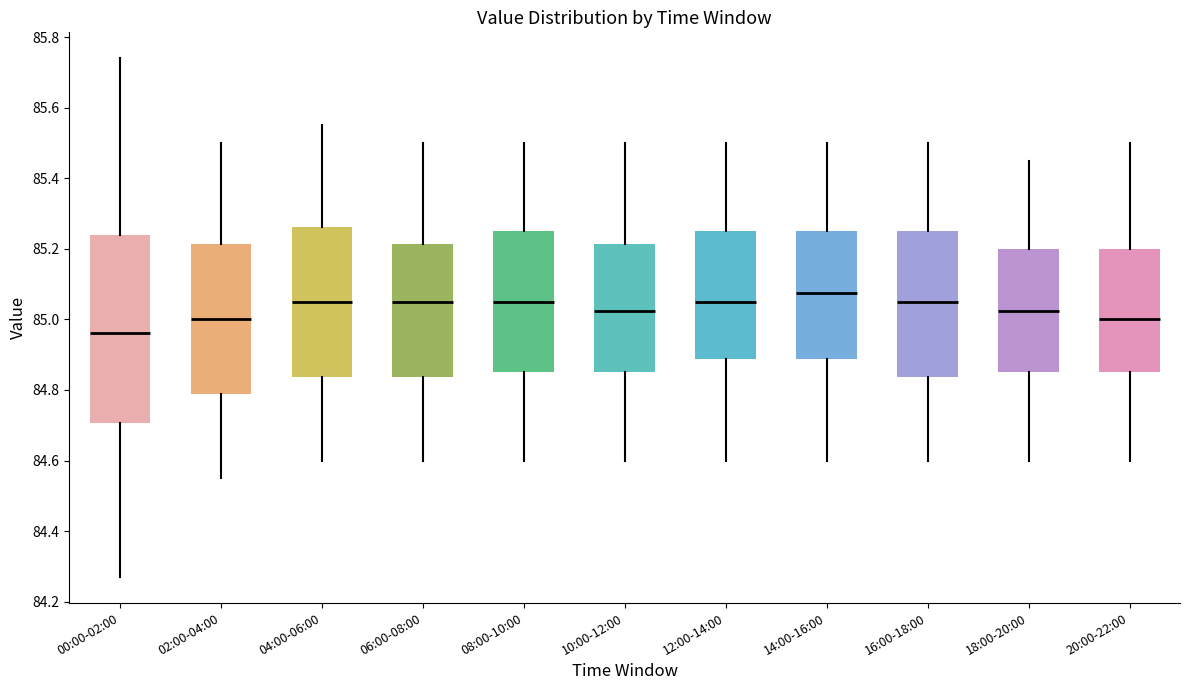

Which box's median line is the highest?

14:00-16:00